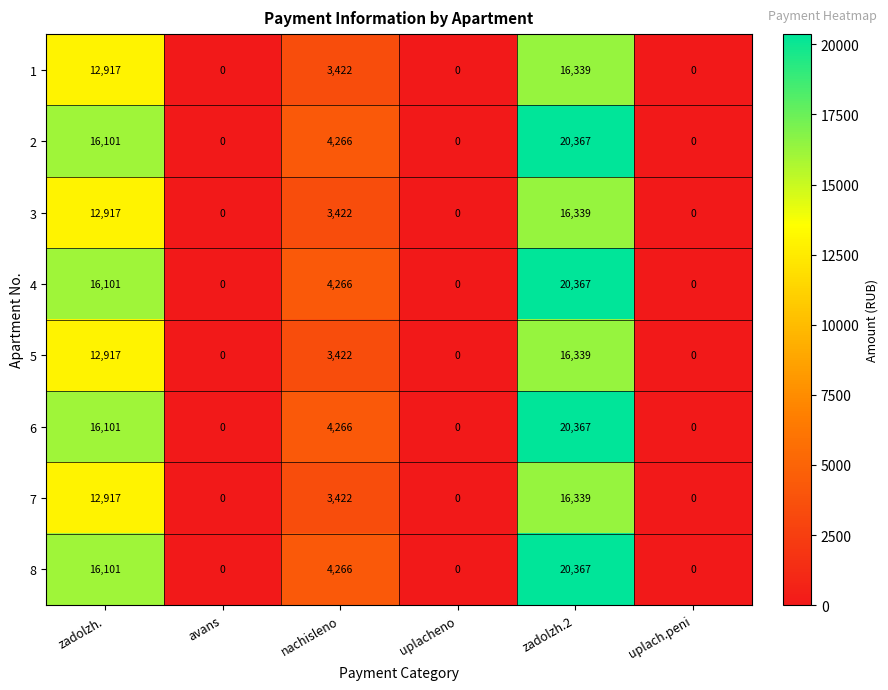

What is the difference between the maximum and second lowest values in the 8 series?

20367